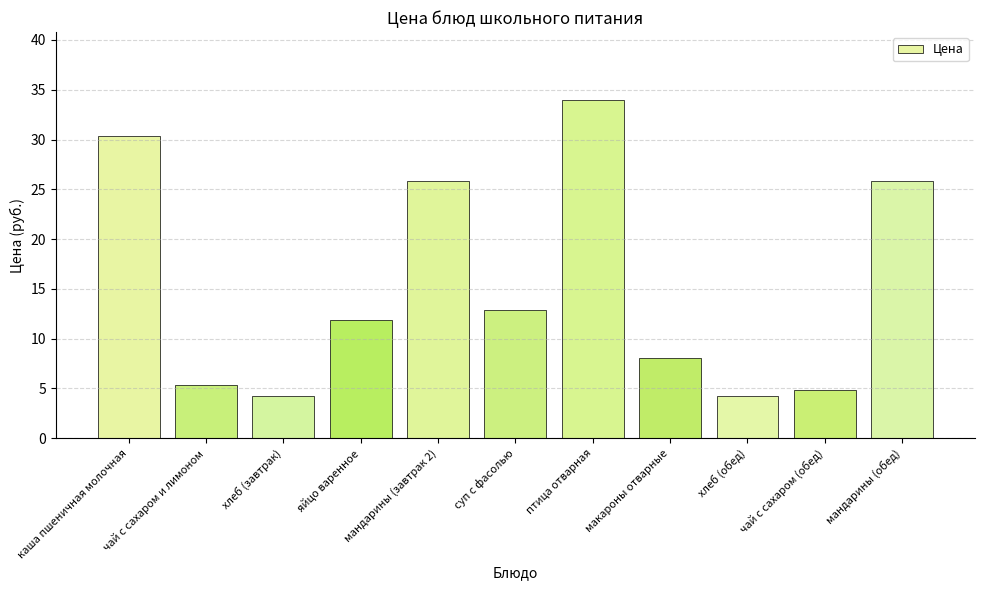

What is the label of the 6th bar from the right?

суп с фасолью